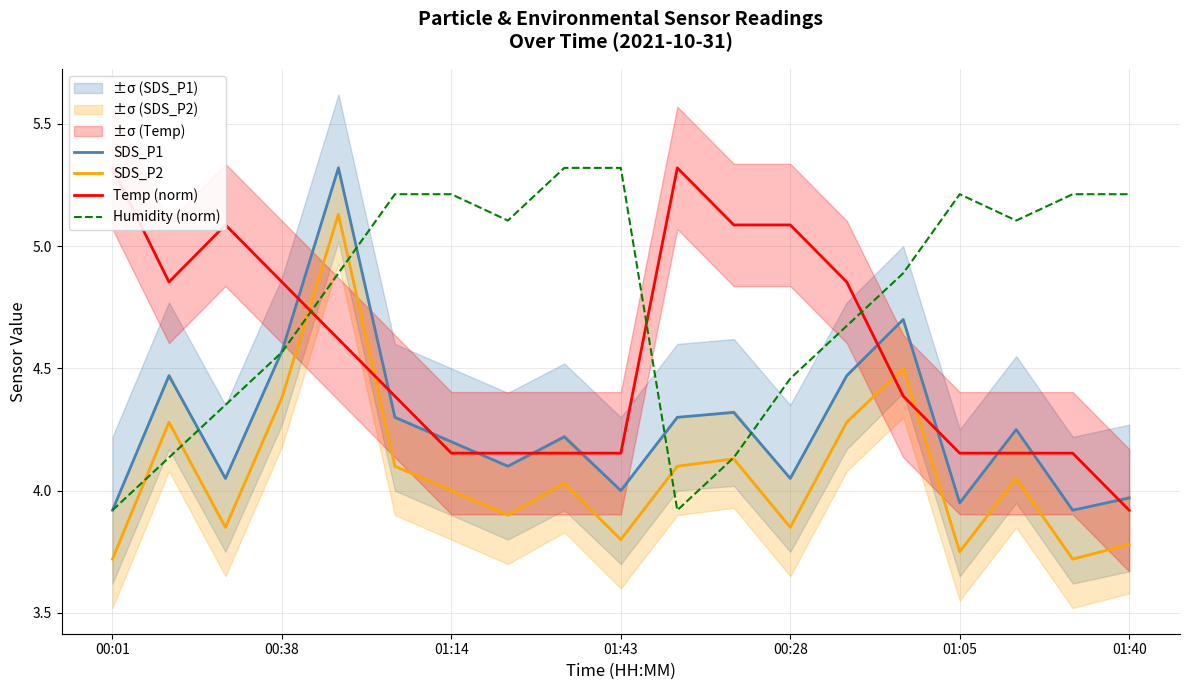

True or false: SDS_P1 and SDS_P2 cross at least once.

False